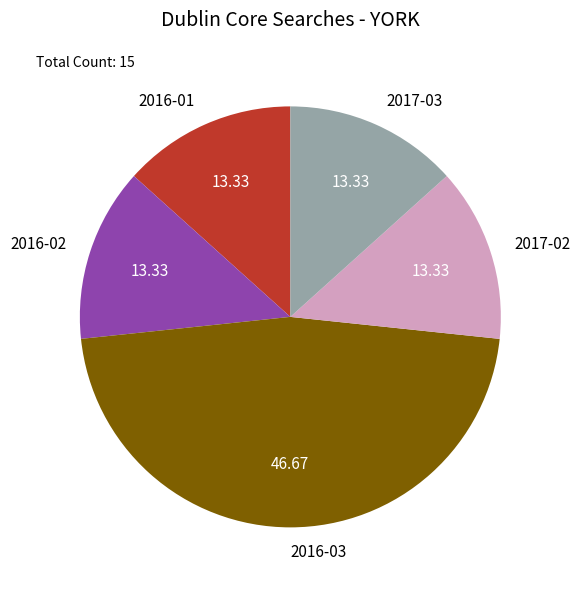

Which has a higher value, 2016-03 or 2017-03?

2016-03